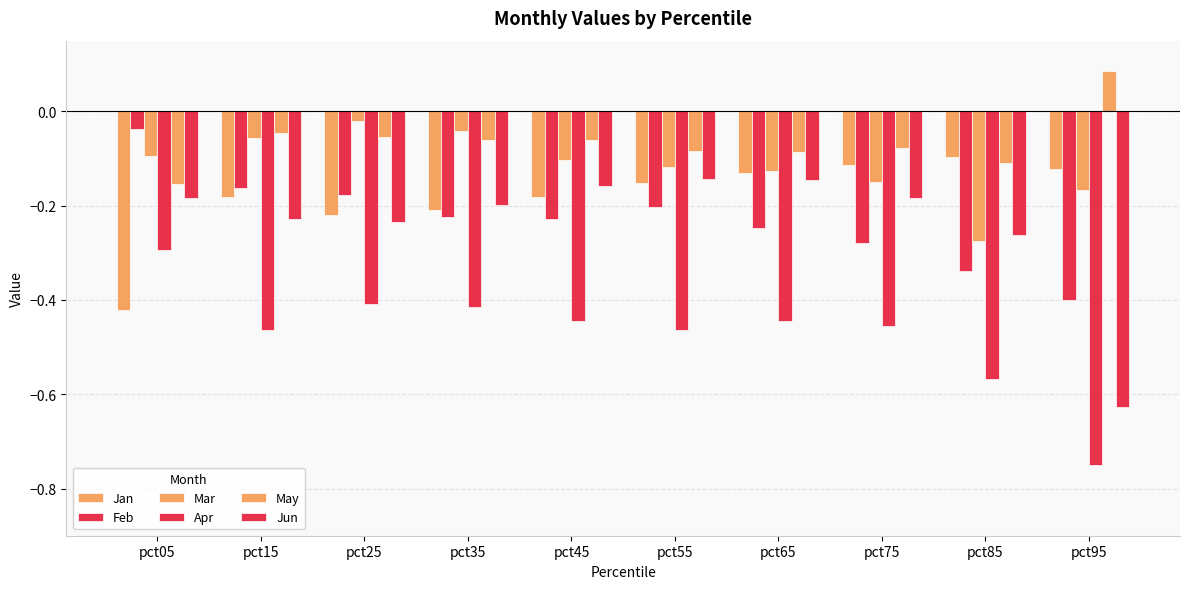

List the labels in order of Jun value, smallest first.

pct95, pct85, pct25, pct15, pct35, pct05, pct75, pct45, pct65, pct55